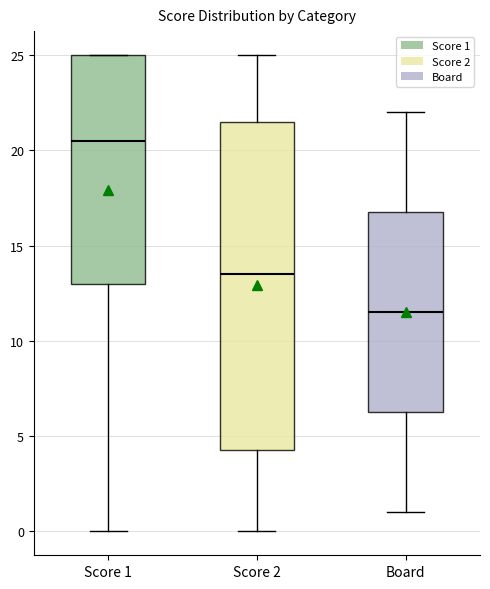

Where does the median line of the box for Board sit on the y-axis? The values are not printed on the chart, so give them approximately, as read against the axis.

11.5